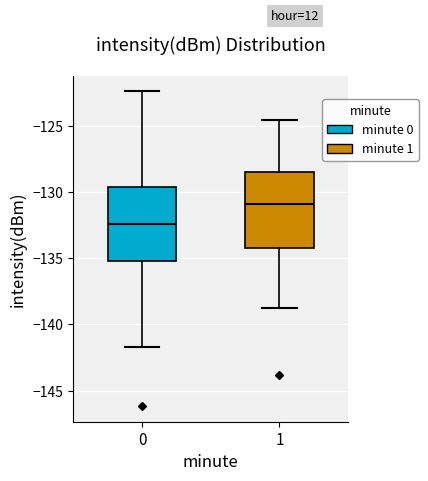

Which box has the lowest median line?

0